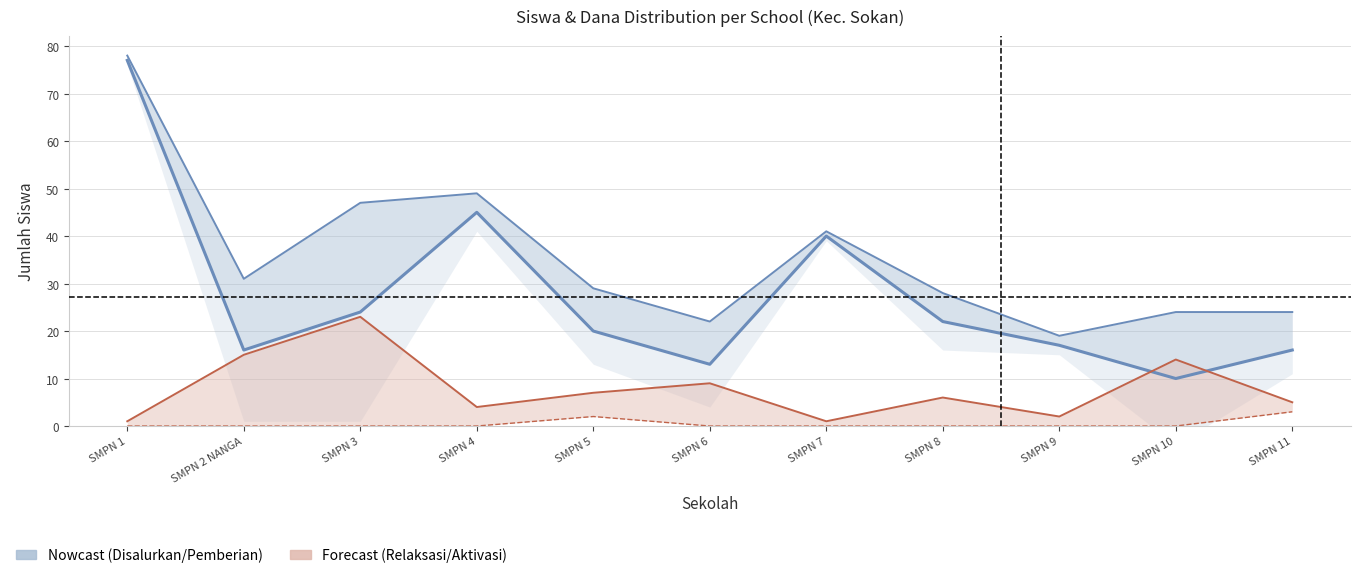

What is the total value across all series at SMPN 2 NANGA?

62